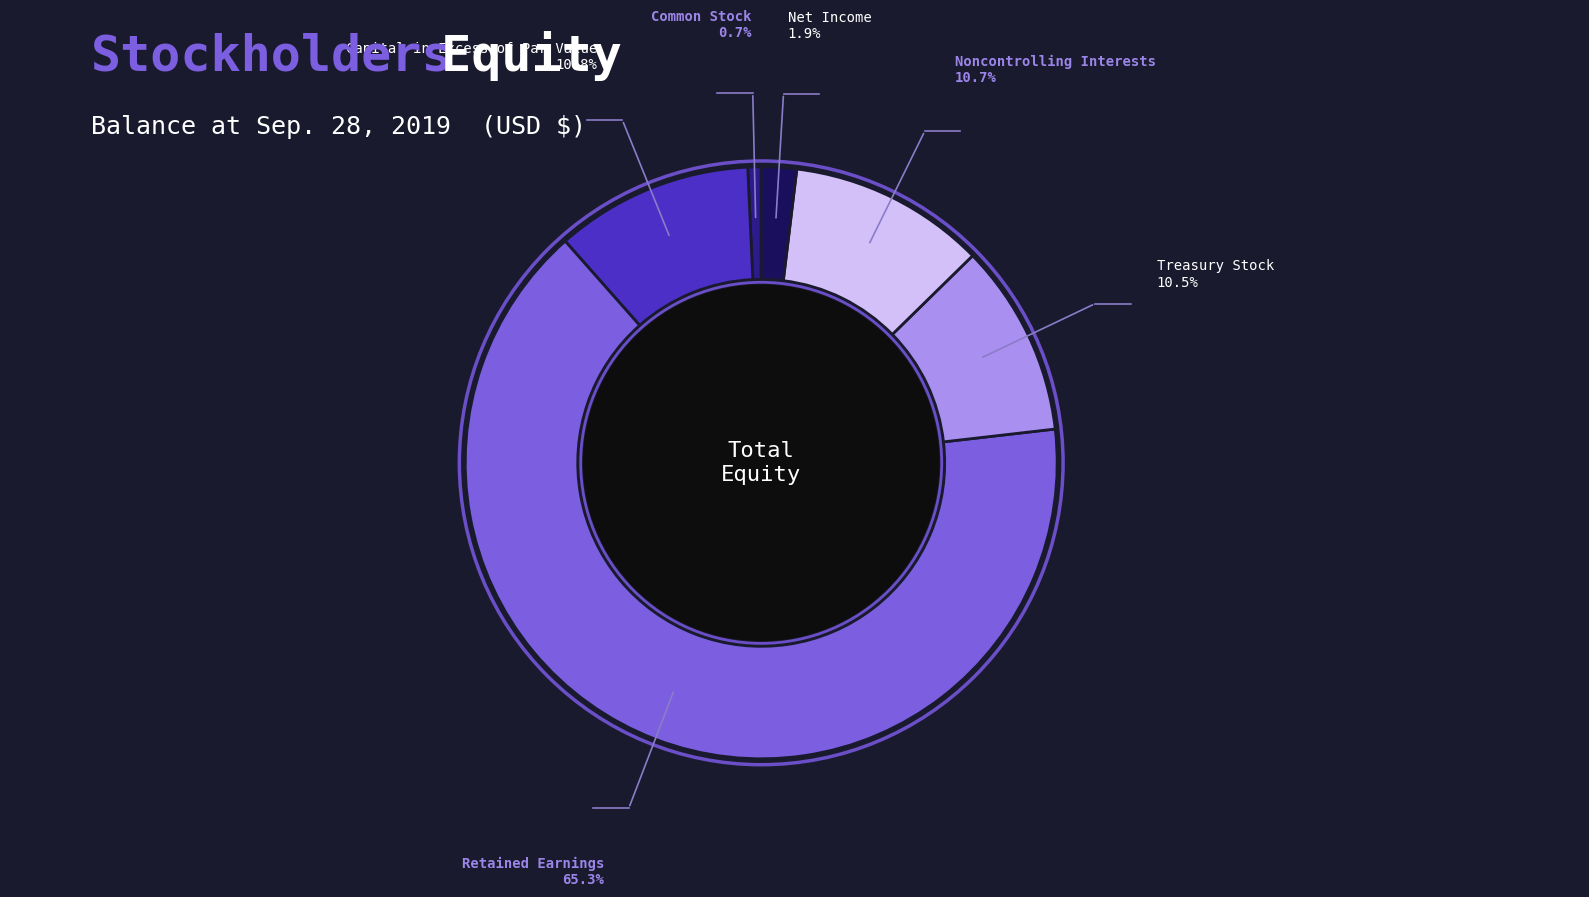

Does any single category account for the majority?

Yes